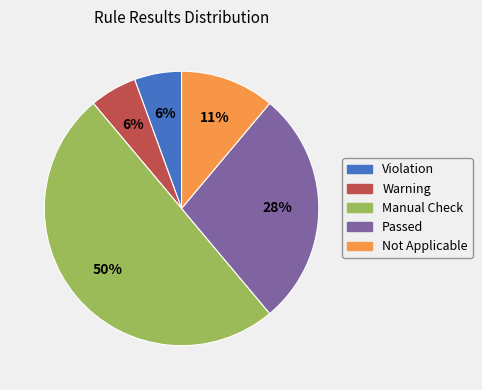

Which has a higher value, Warning or Passed?

Passed